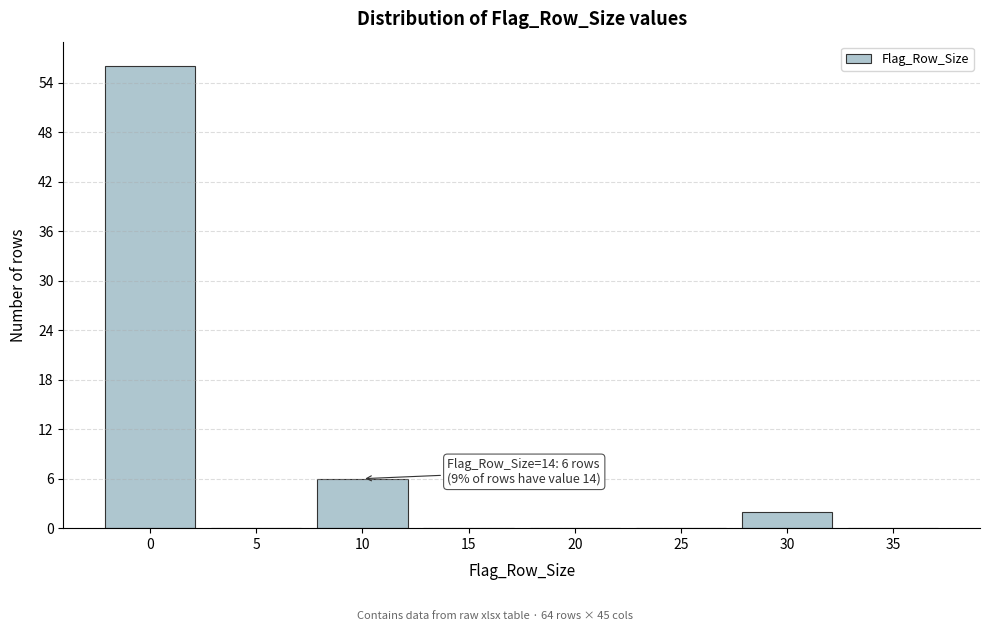

Reading right to left, transcribe all the data shown in this chart.

35=0	30=2	25=0	20=0	15=0	10=6	5=0	0=56